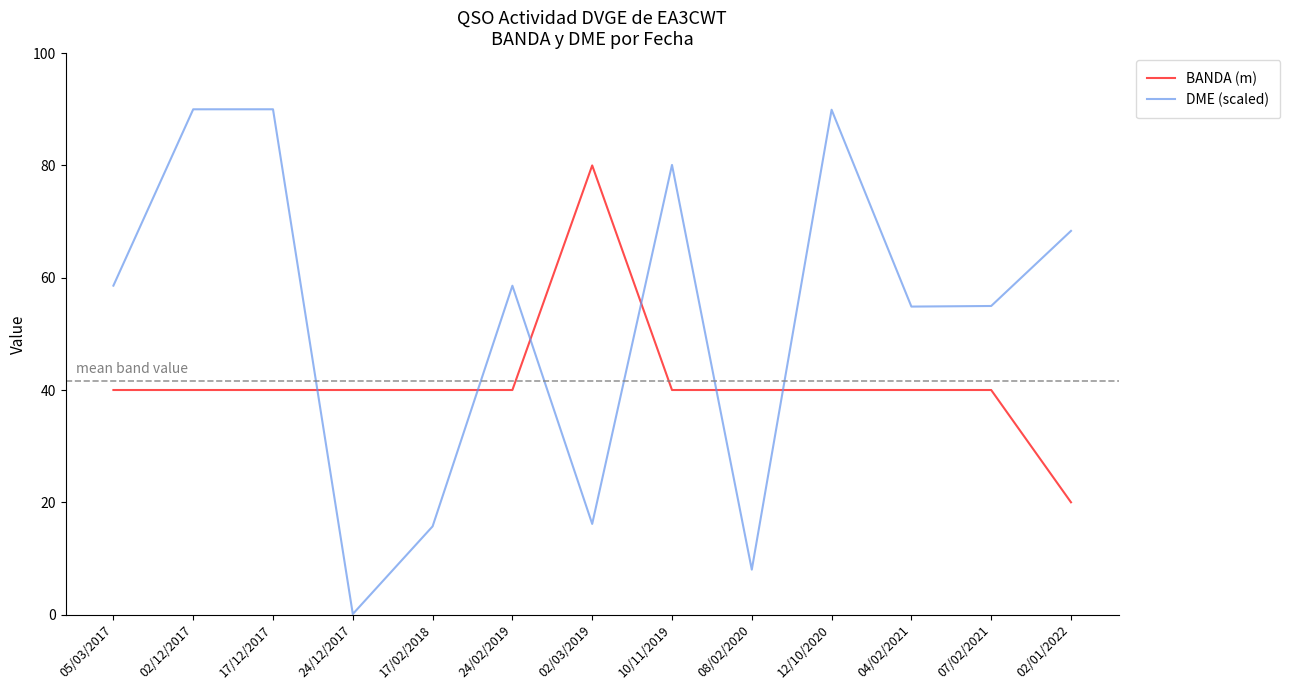

True or false: DME (scaled) and BANDA (m) intersect in this chart.

True